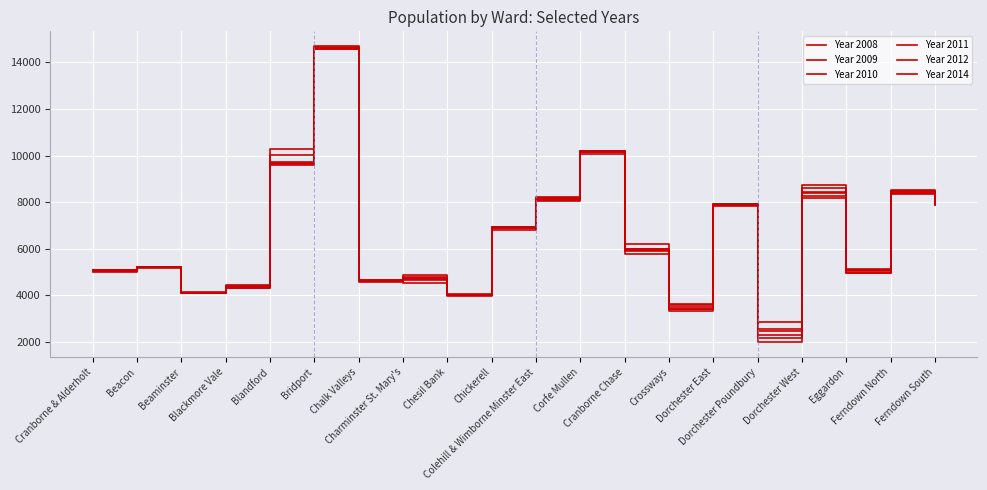

How many lines are shown in the chart?

6